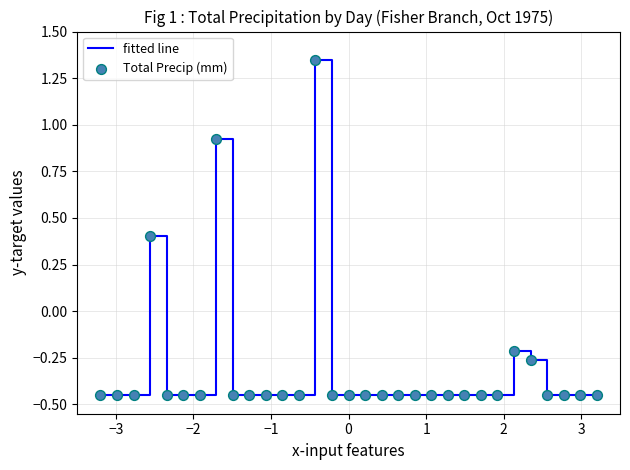

What is the difference between the maximum and minimum values?

1.8